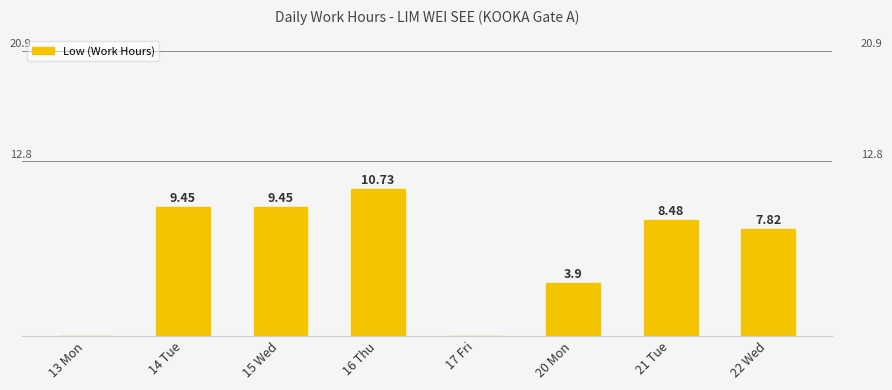

Is it true that the value at 22 Wed is 12.5?

False